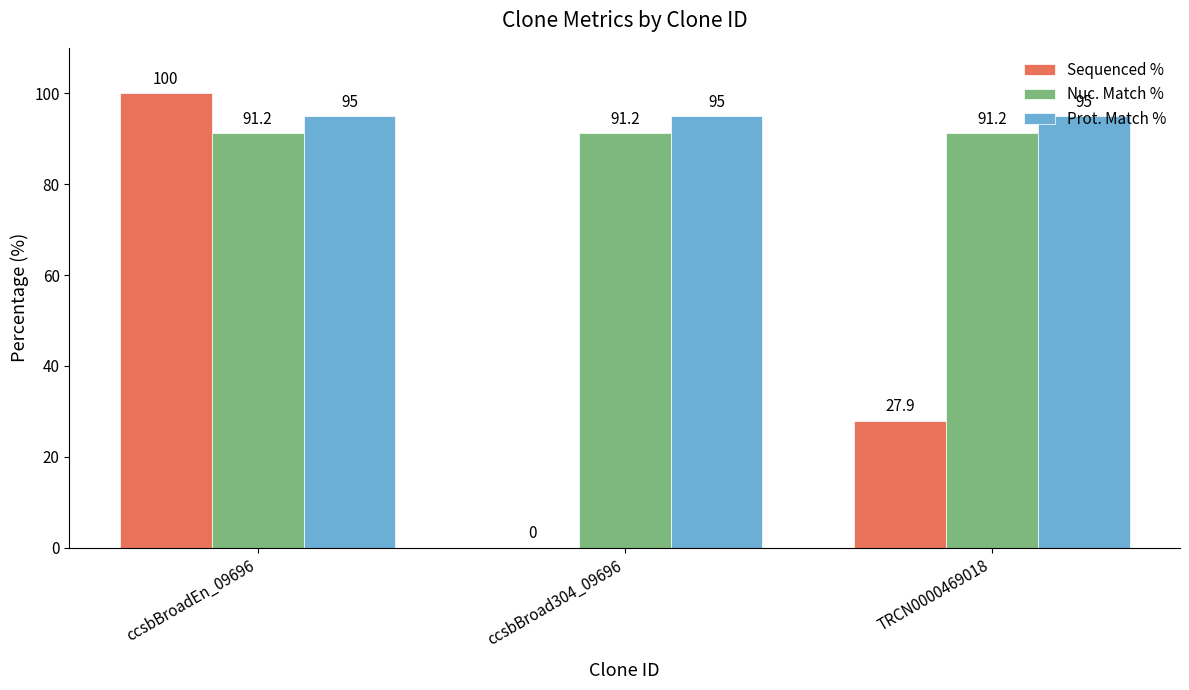

What is the approximate value of Nuc. Match % at ccsbBroadEn_09696?

91.2